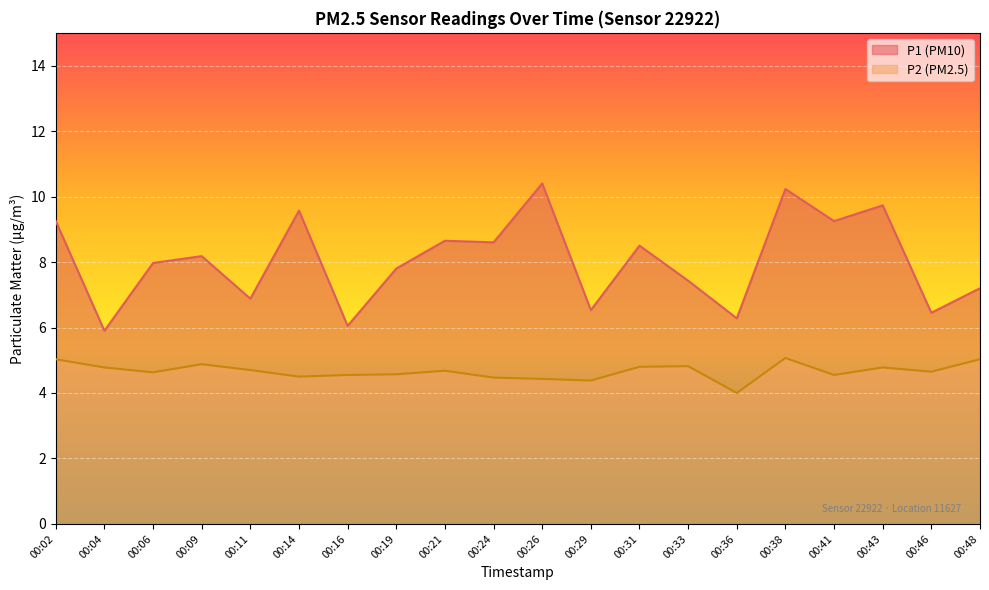

At how many categories does at least one series exceed 7?

14